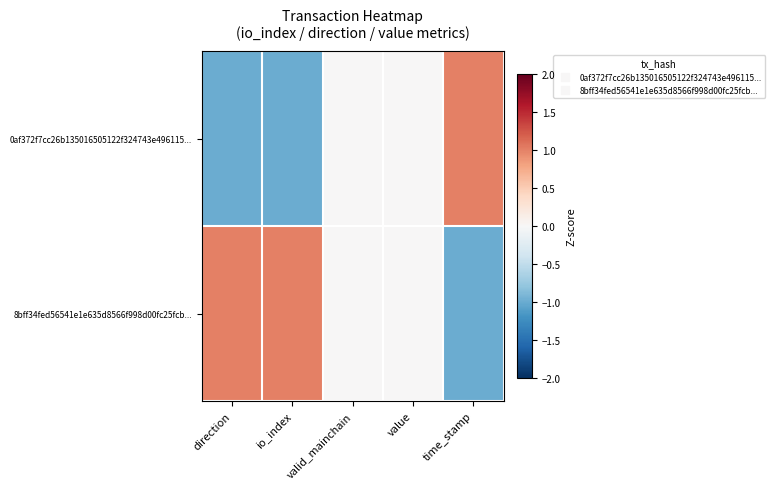

At how many categories does at least one series exceed 0?

3